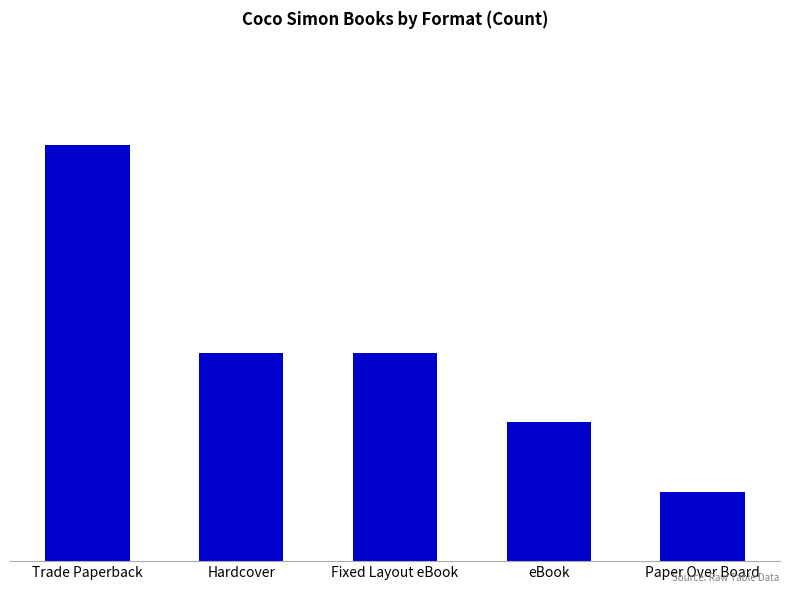

What is the label of the 4th bar from the left?

eBook